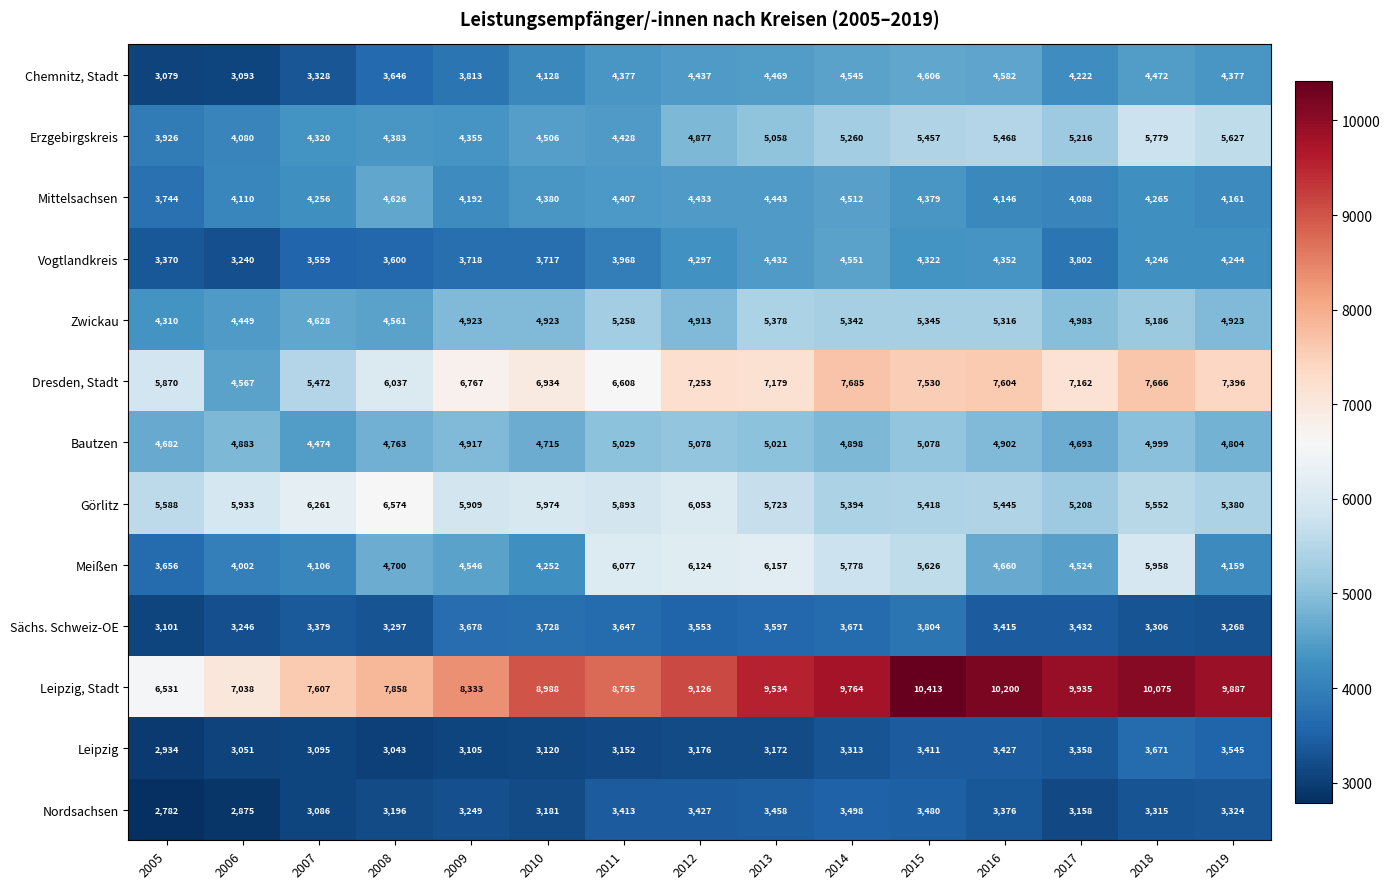

Rank the series at 2012 from highest to lowest value.

Leipzig, Stadt, Dresden, Stadt, Meißen, Görlitz, Bautzen, Zwickau, Erzgebirgskreis, Chemnitz, Stadt, Mittelsachsen, Vogtlandkreis, Sächs. Schweiz-OE, Nordsachsen, Leipzig